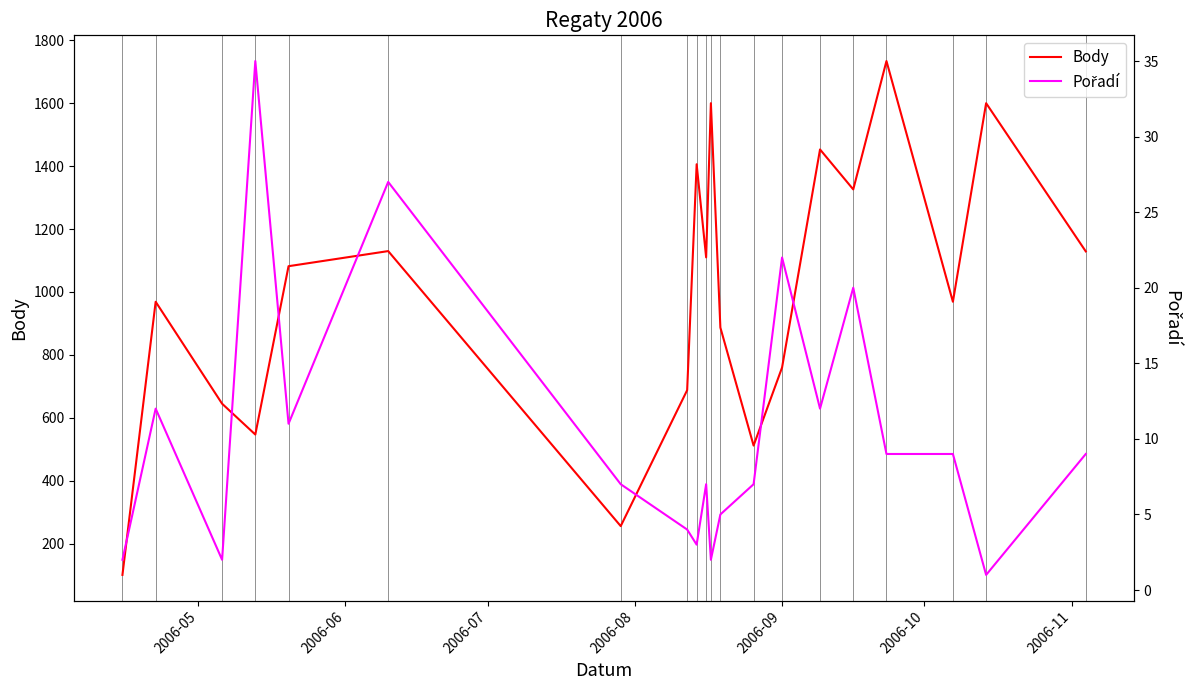

What is the maximum value for Body?

1734